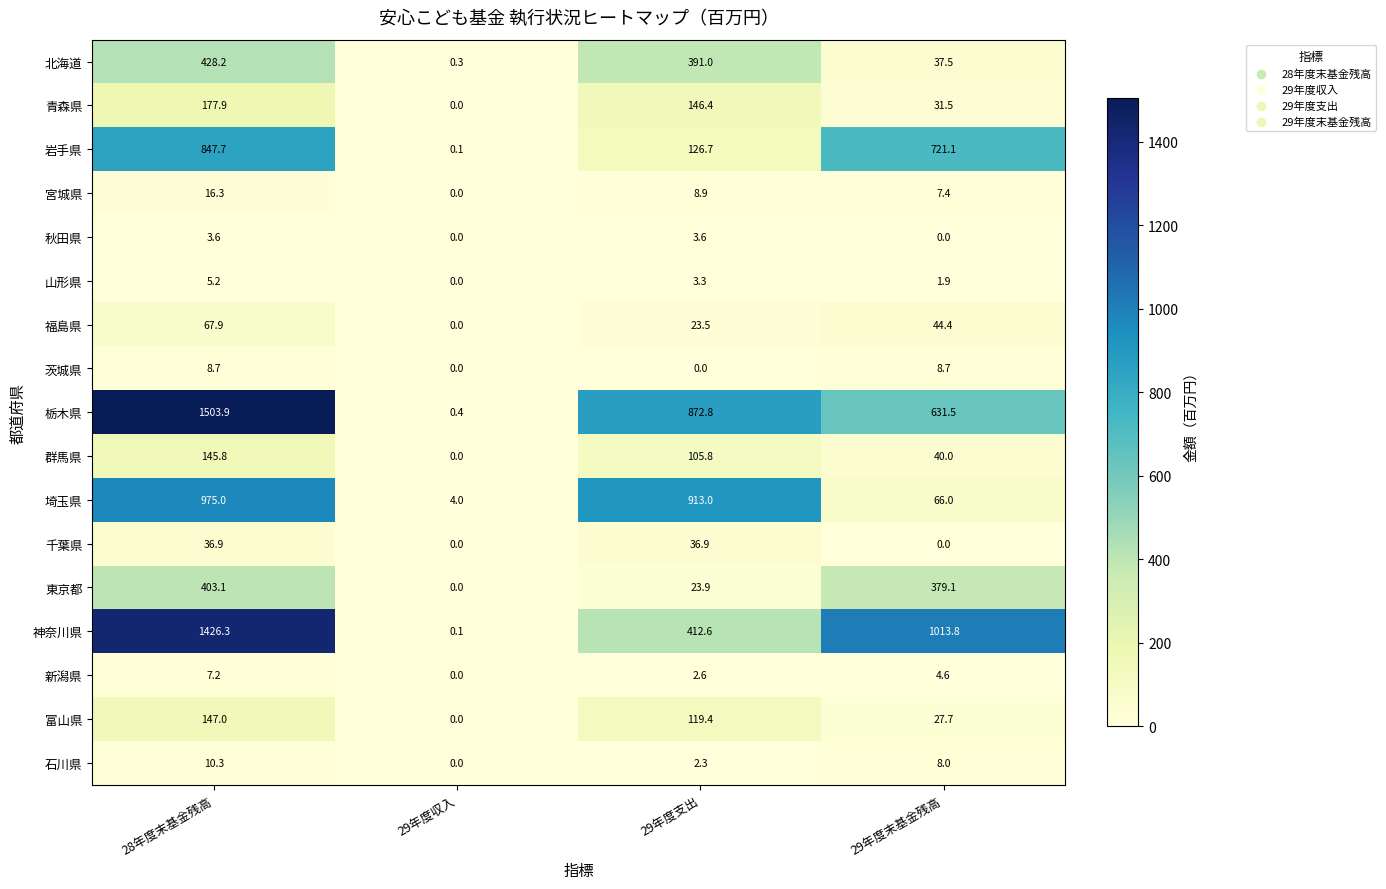

What is the difference between the second highest and second lowest values in the 秋田県 series?

3.6